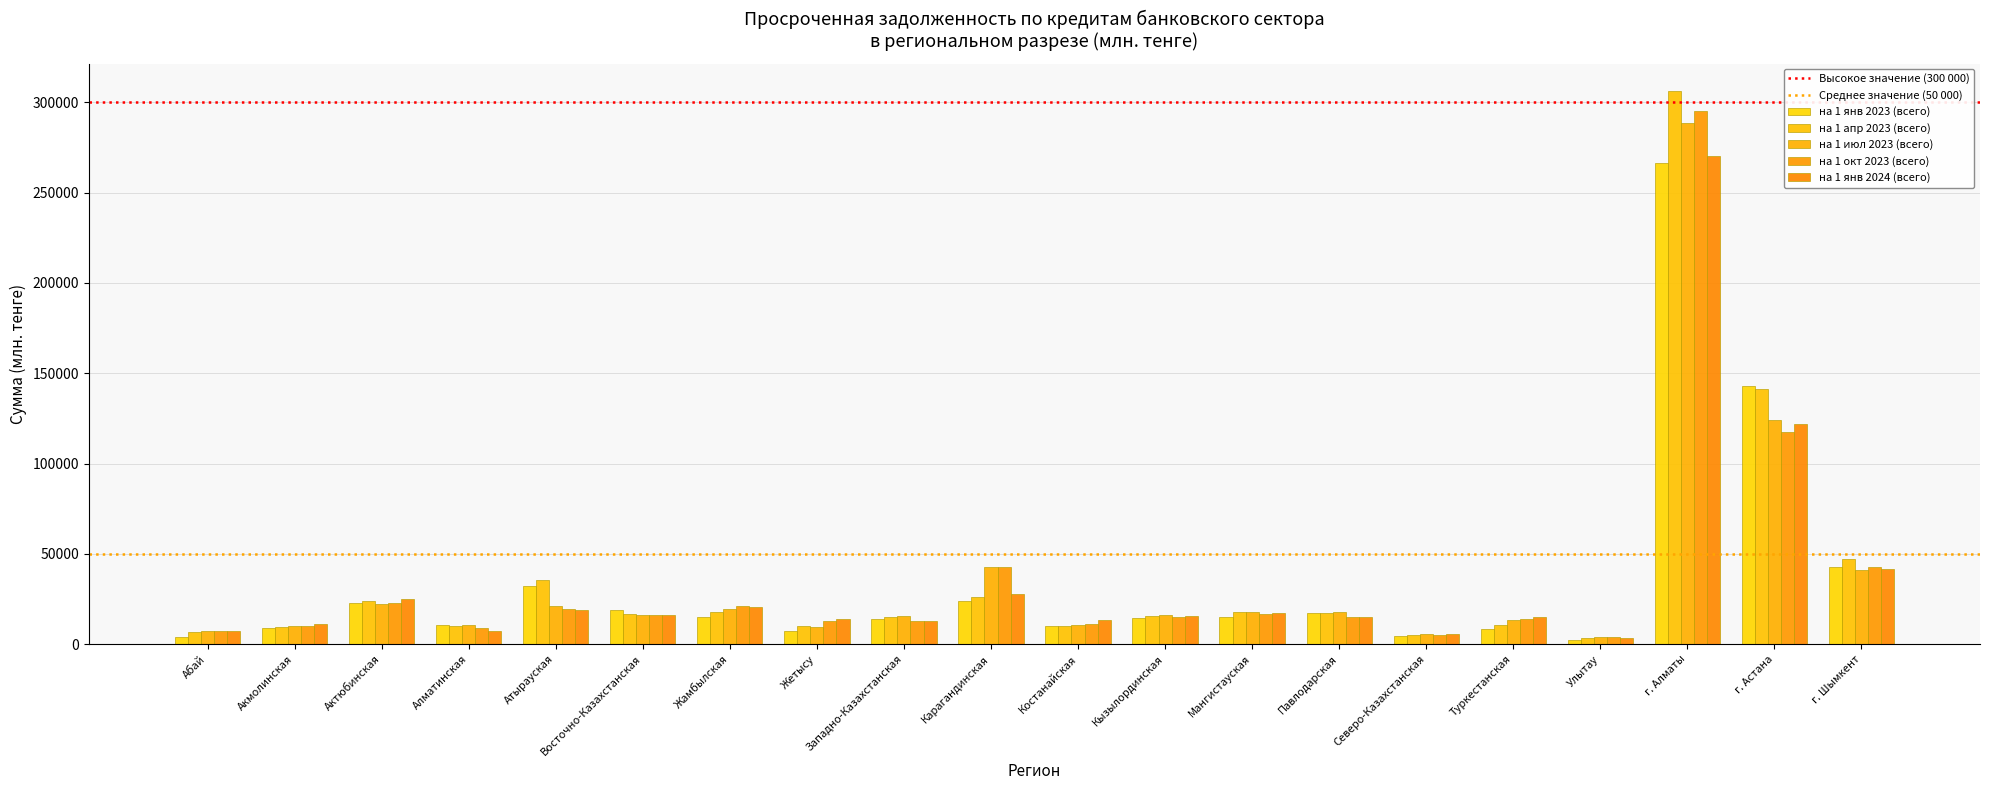

What is the total value across all series at Туркестанская?

61175.1